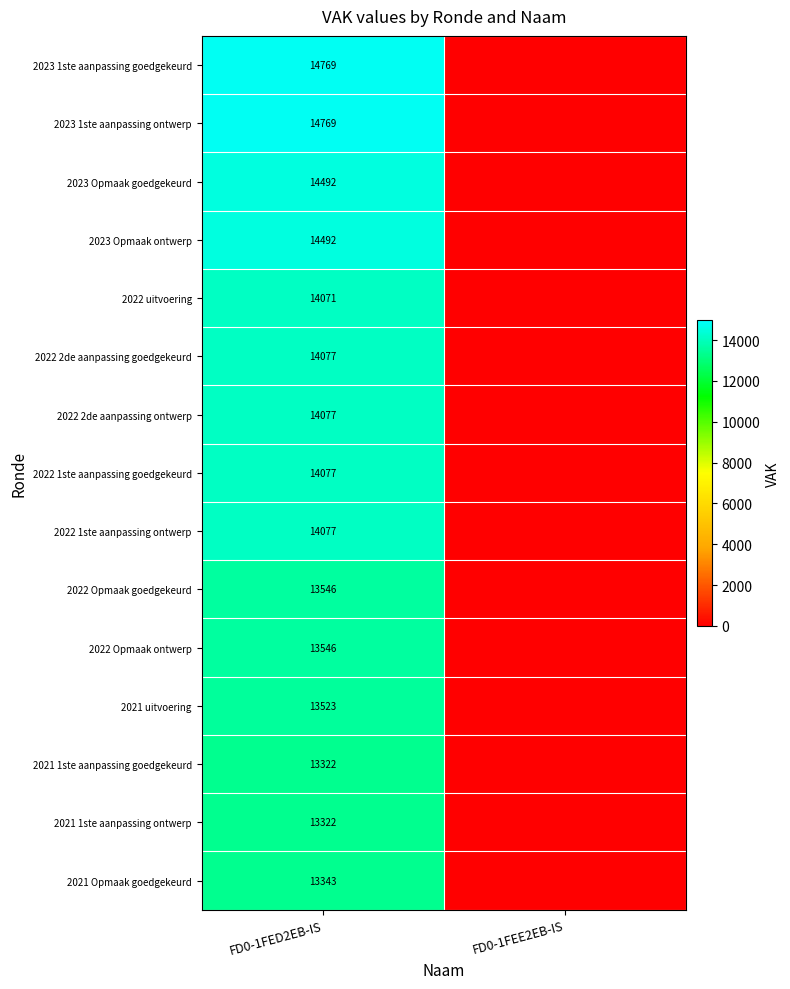

The value of 2023 Opmaak goedgekeurd at FD0-1FED2EB-IS is 14492. True or false?

True